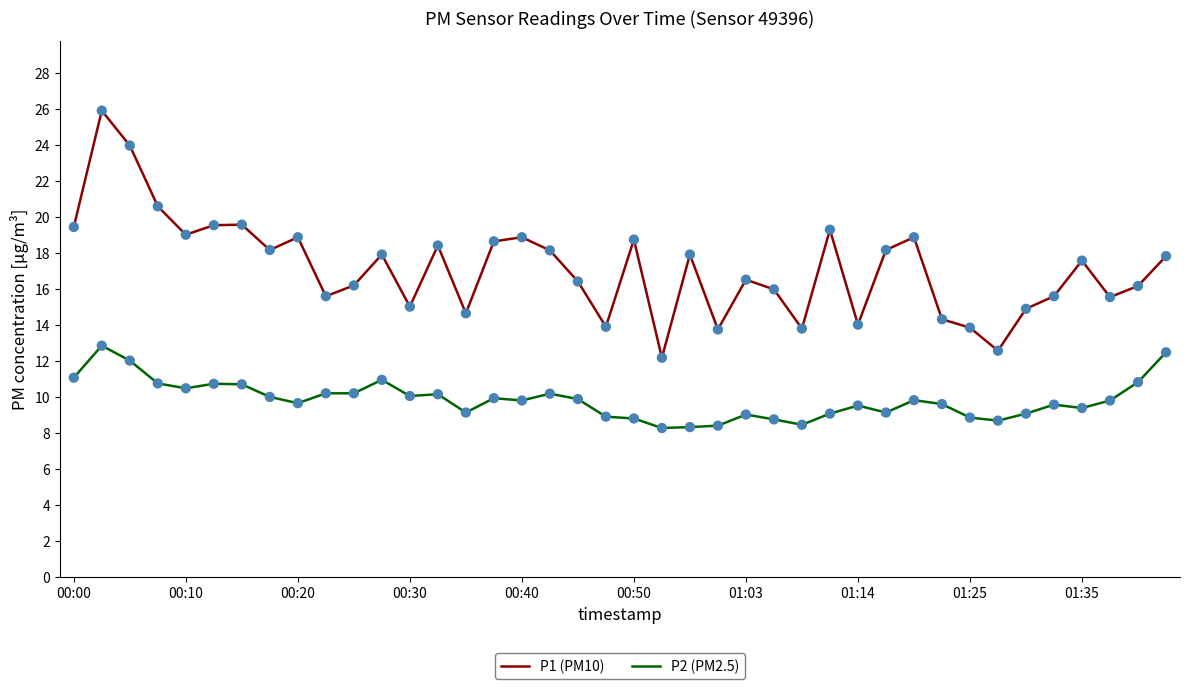

What is the minimum value shown in the chart?

8.3